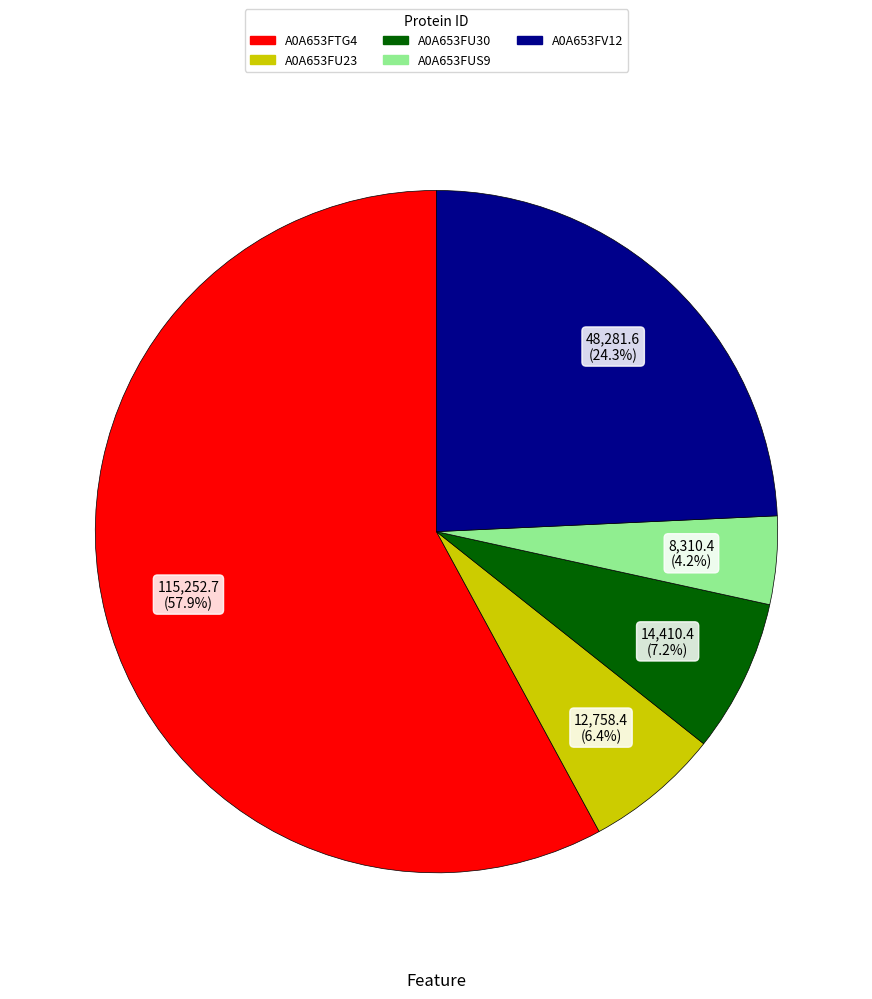

Does A0A653FTG4 represent more than half of the total?

Yes